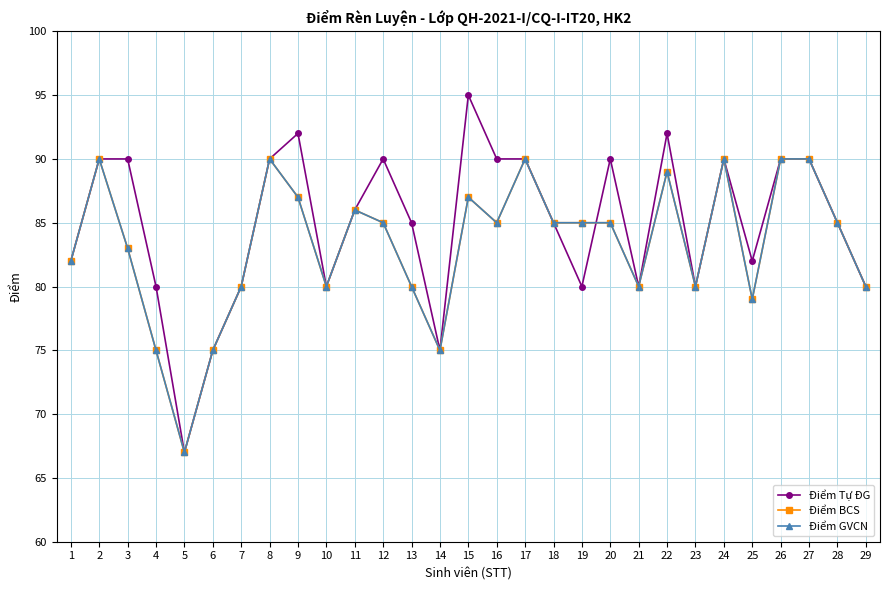

Where is Điểm GVCN nearest to the value 78?

25